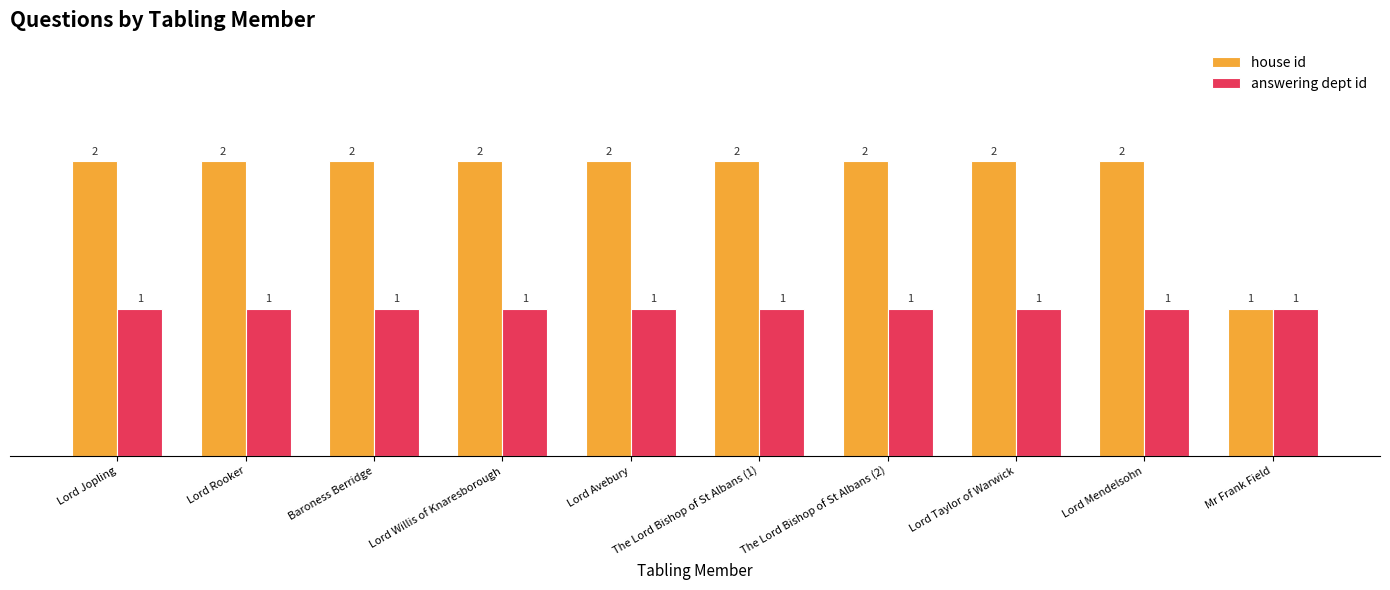

What are all the series names shown in the legend?

house id, answering dept id